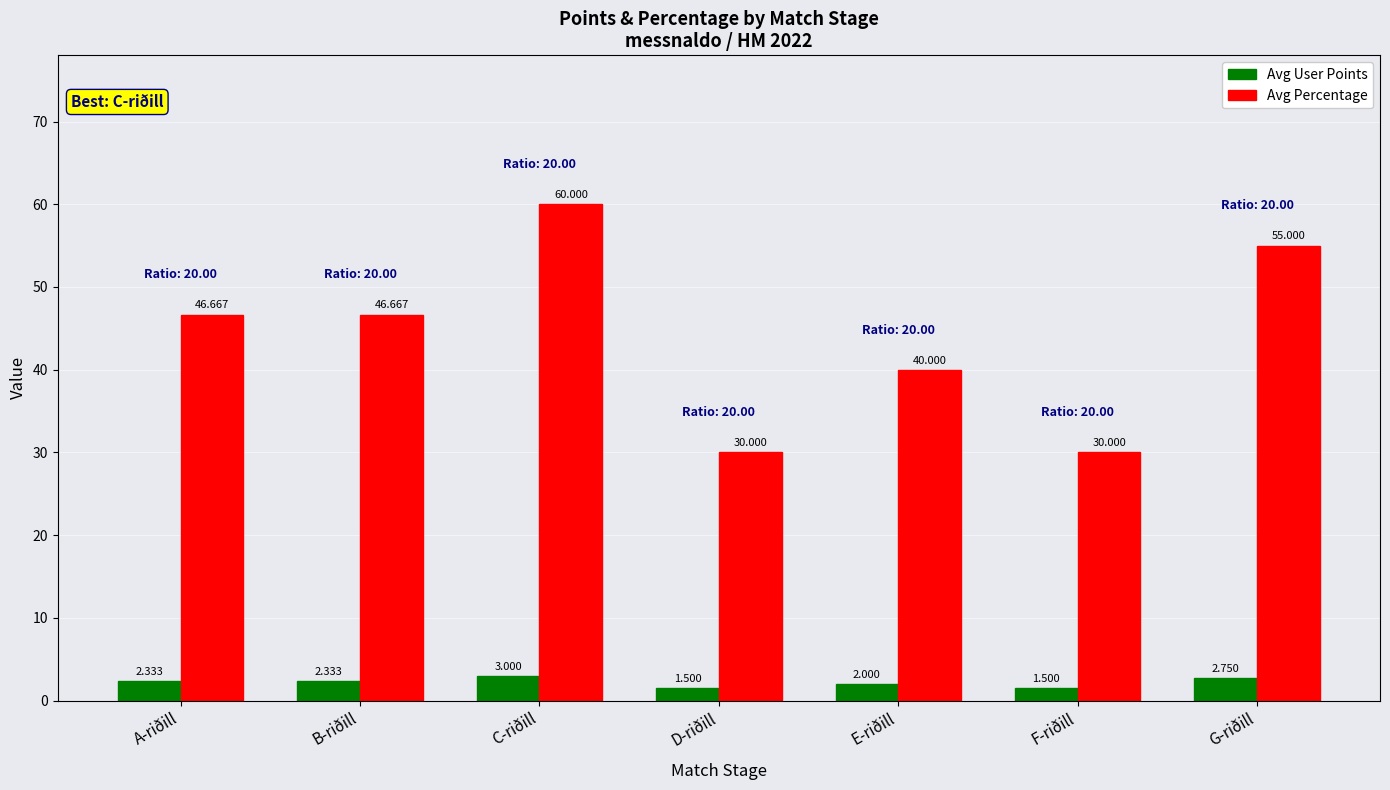

Rank the series by their maximum value, from lowest to highest.

Avg User Points, Avg Percentage